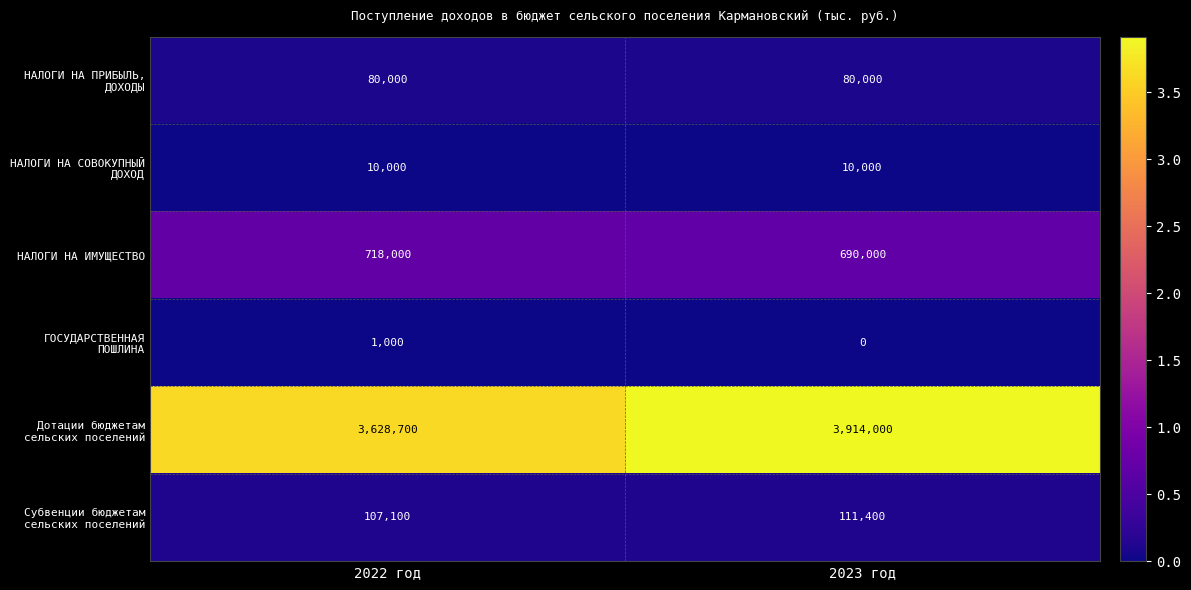

Which series has the largest total across all categories?

Дотации бюджетам сельских поселений